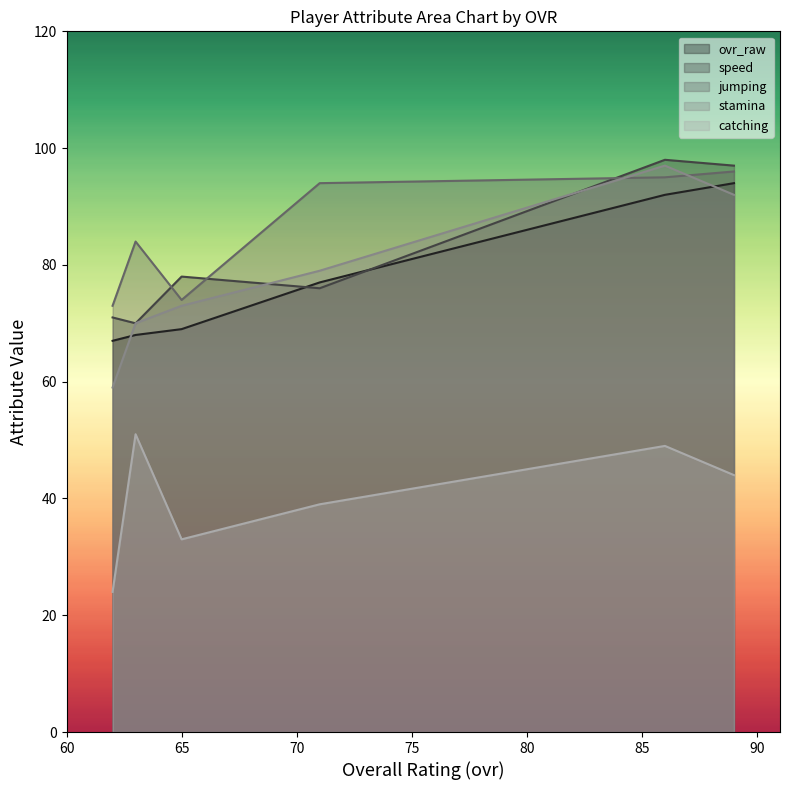

Where is ovr_raw nearest to the value 80?

71